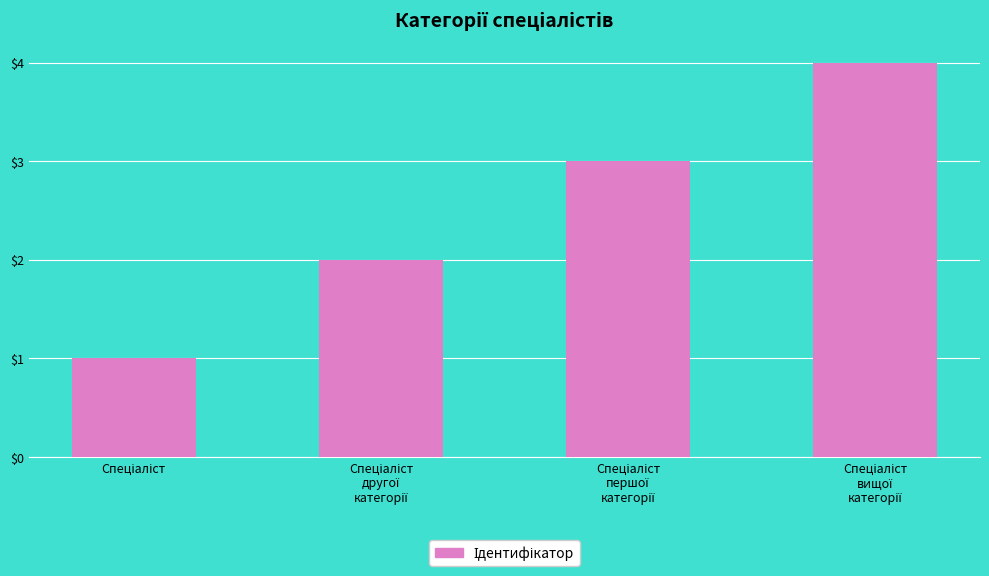

What is the greatest value displayed?

4